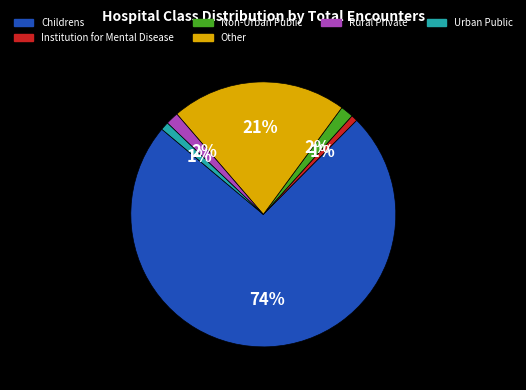

Is there a majority slice in this chart?

Yes